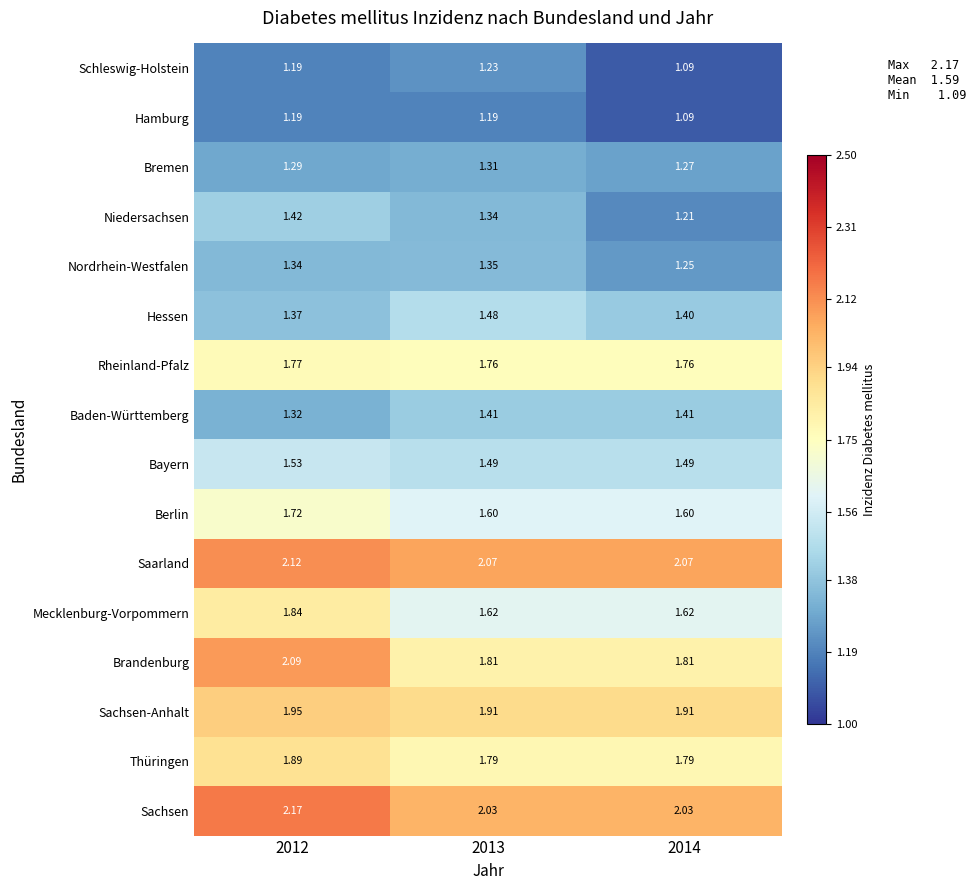

How many distinct data groups are displayed?

16